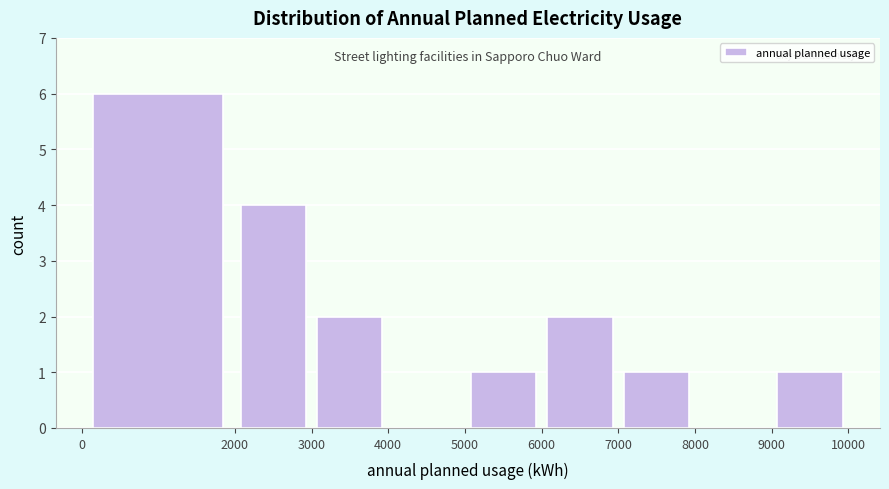

Reading left to right, transcribe this chart: for each bar, give the range it covers on the x-axis and its height. The values are not printed on the chart, so give them approximately, as read against the axis.

0 to 2000: 6
2000 to 3000: 4
3000 to 4000: 2
4000 to 5000: 0
5000 to 6000: 1
6000 to 7000: 2
7000 to 8000: 1
8000 to 9000: 0
9000 to 10000: 1